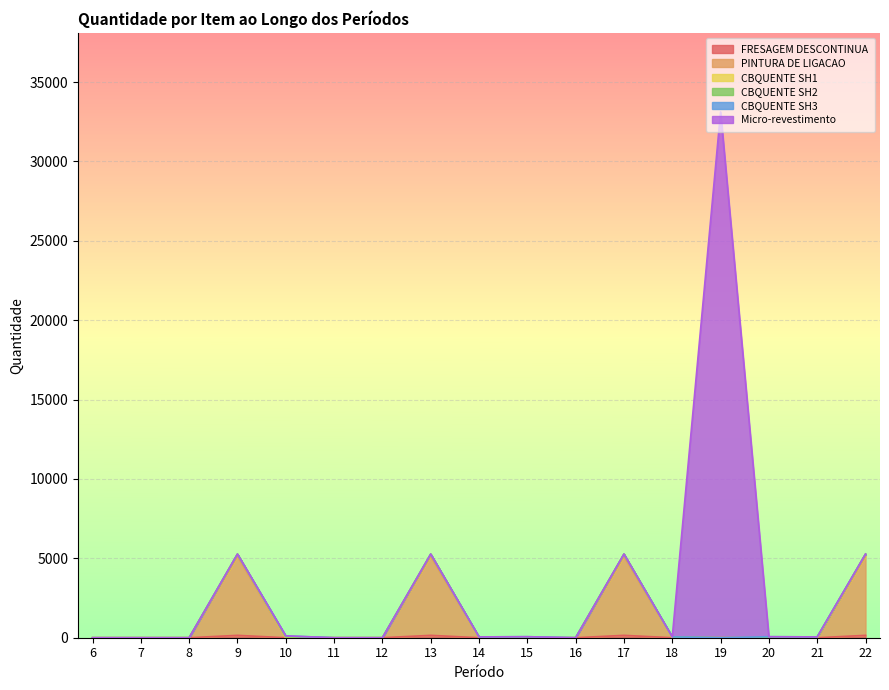

At which label is FRESAGEM DESCONTINUA closest to 74?

6